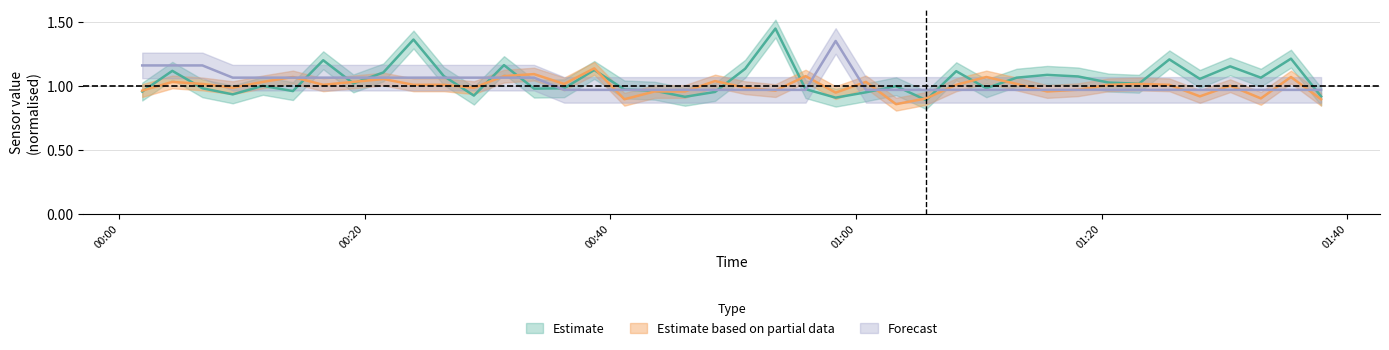

In SDS_P1, how many points are higher than both neighbors (excluding endpoints)?

13